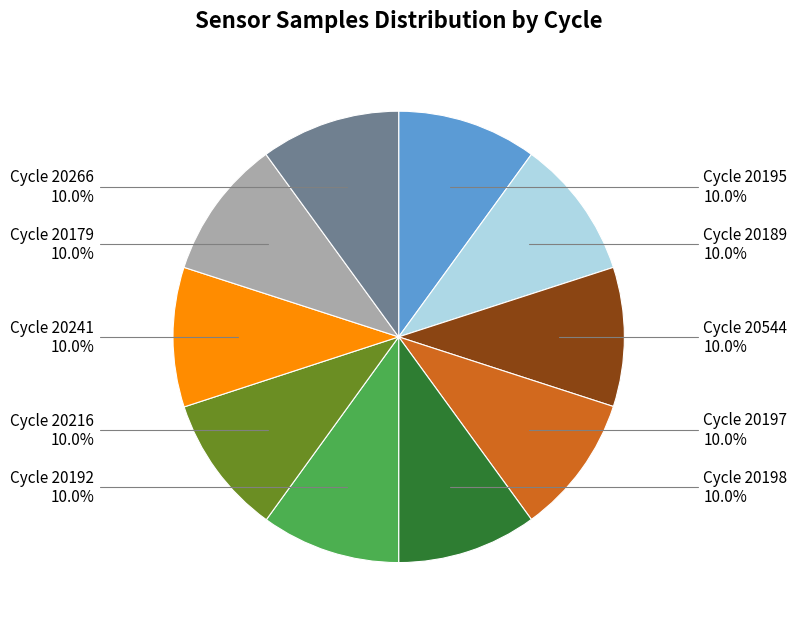

Is there any slice that represents more than half of the pie?

No